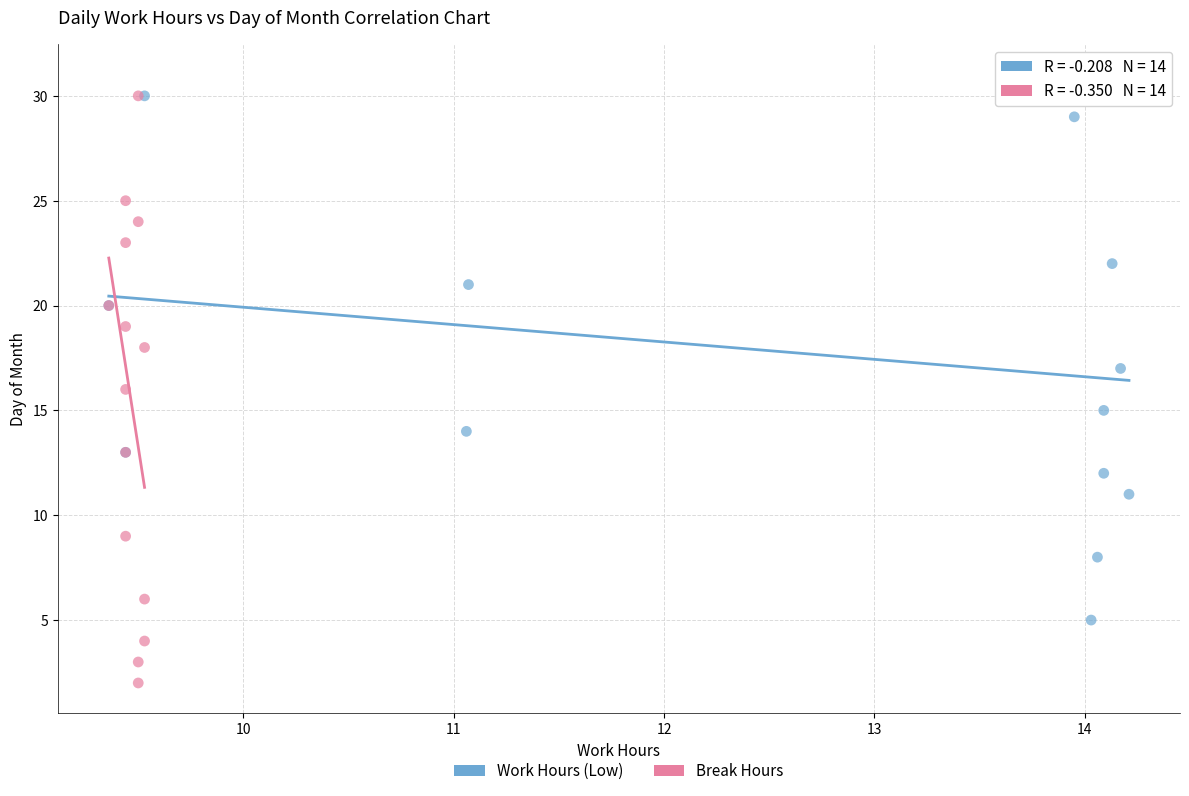

Which series reaches the minimum Y coordinate?

Break Hours